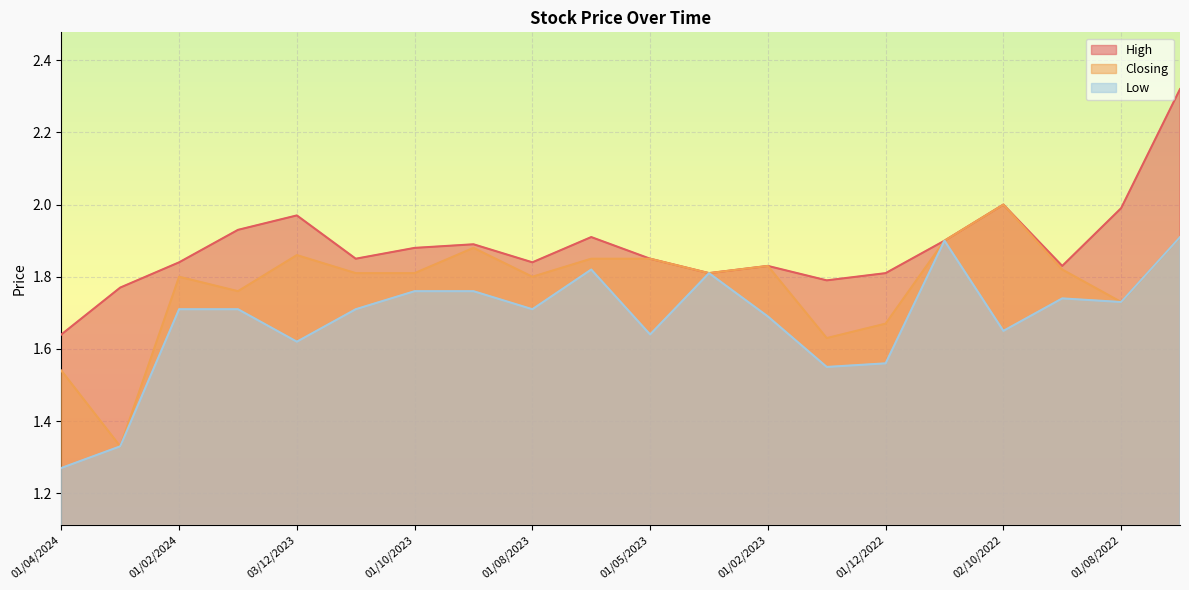

List the series in order of their overall mean, lowest first.

Low, Closing, High